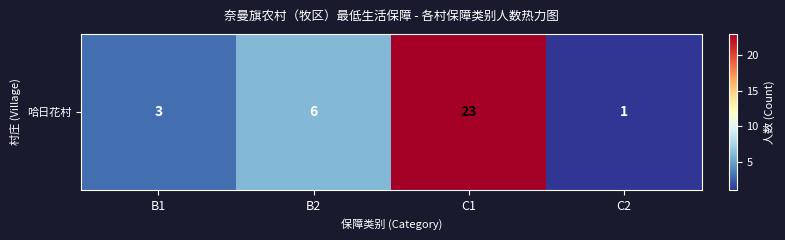

How many distinct data groups are displayed?

1